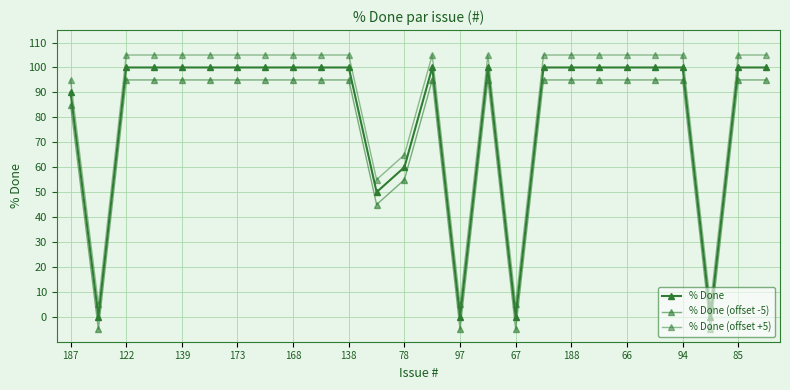

True or false: % Done (offset +5) and % Done (offset -5) intersect in this chart.

False